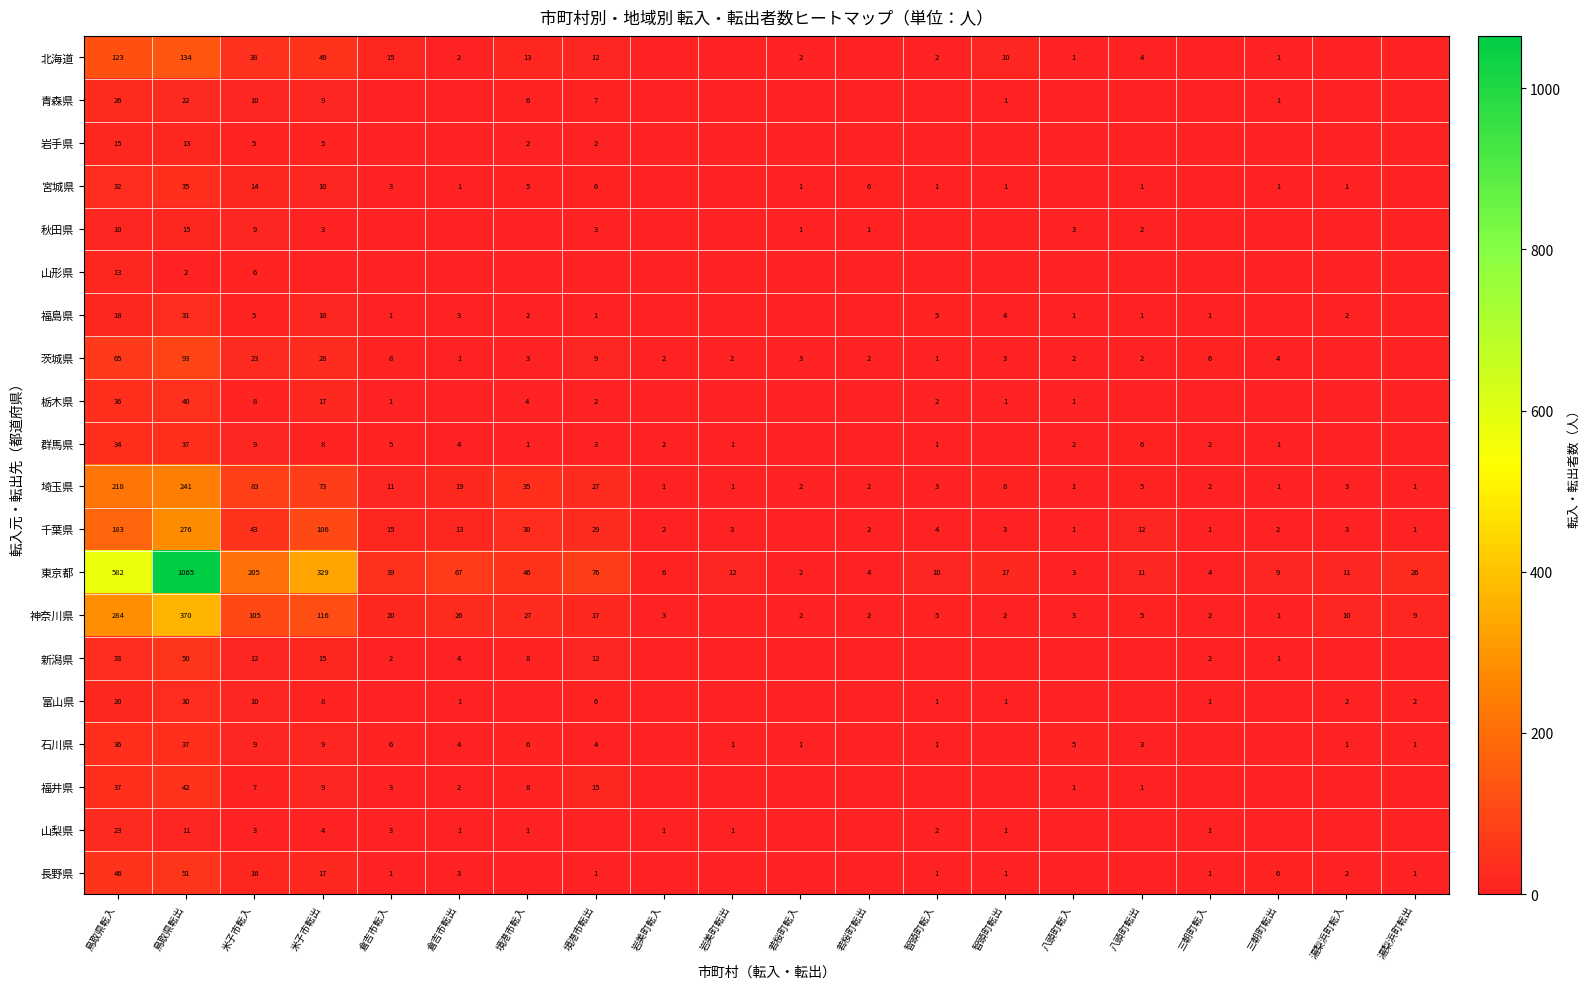

Is it true that 宮城県 equals 5 at 境港市転入?

True